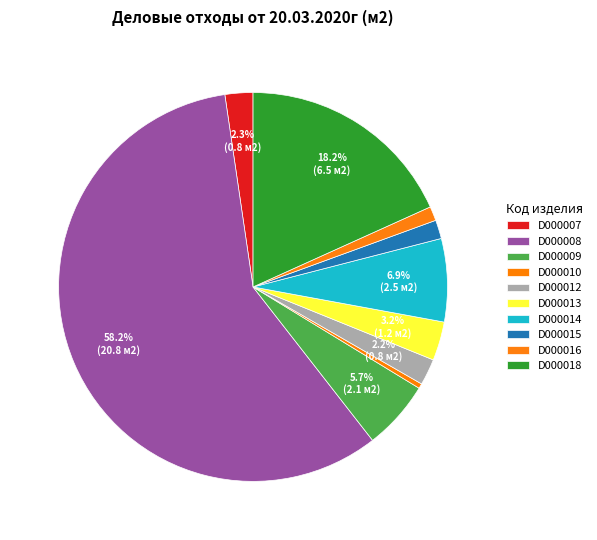

To the nearest percent, what is the difference between the largest and smallest slice percentages?

58%